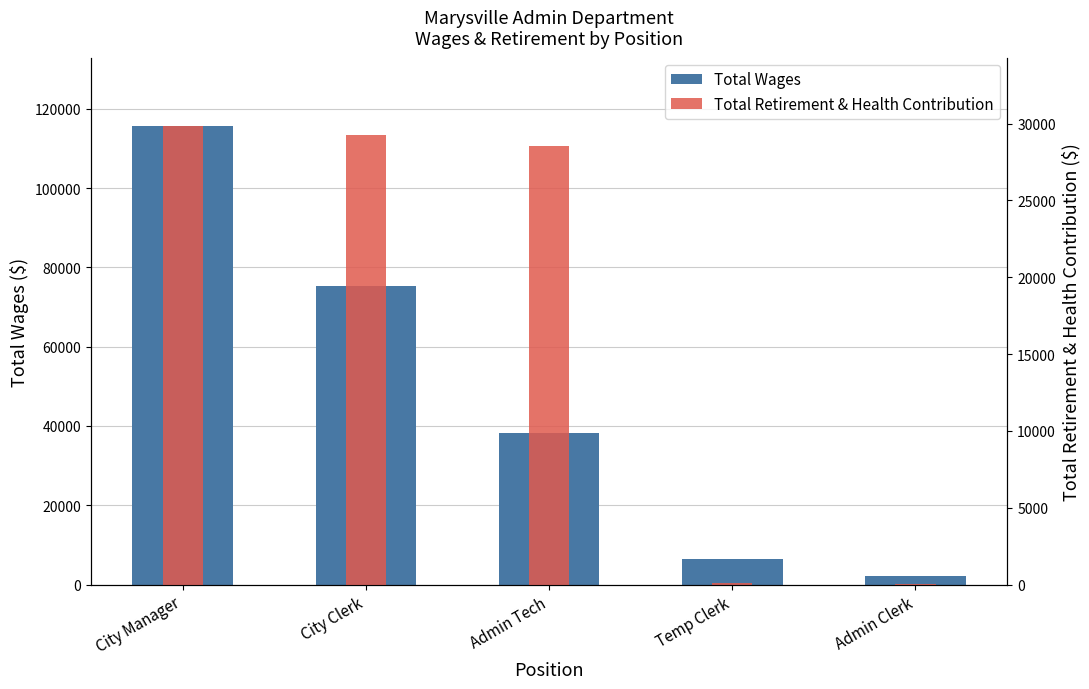

Which category has the highest value in the Total Retirement & Health Contribution series?

City Manager